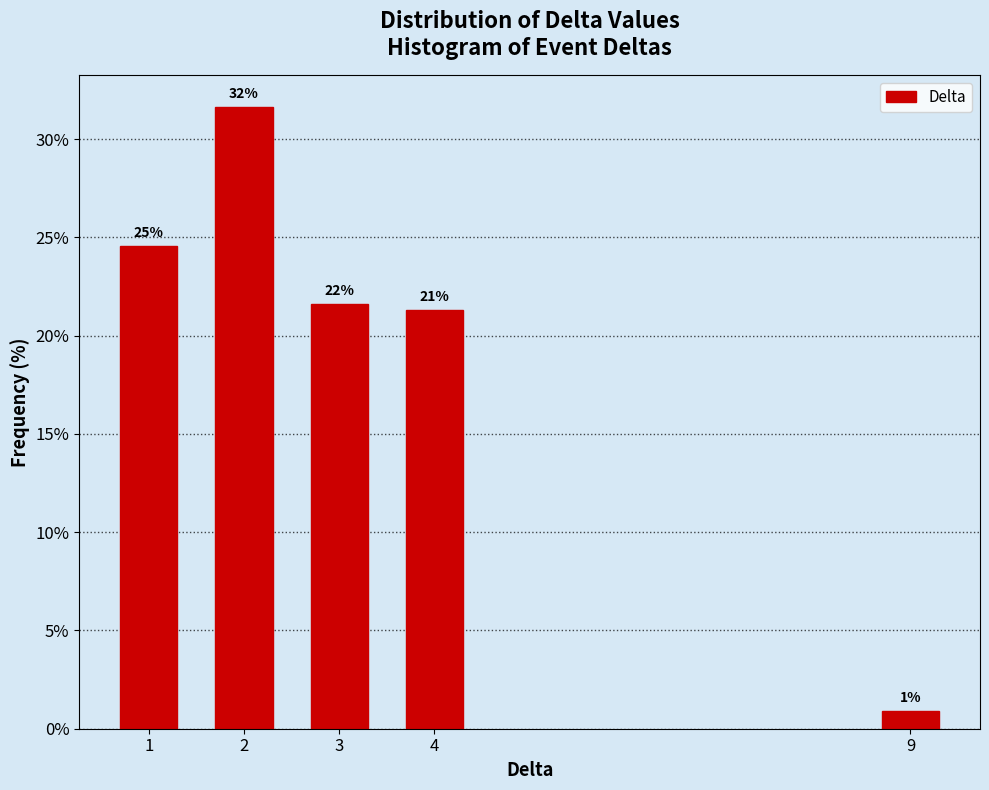

Does the chart contain any negative values?

No